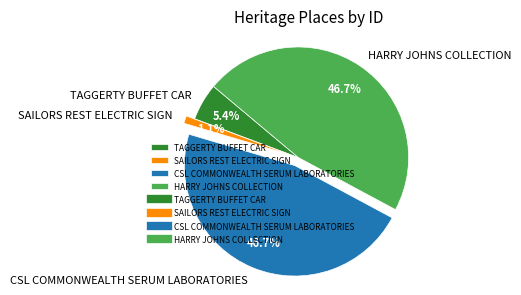

What percentage is the SAILORS REST ELECTRIC SIGN slice, to the nearest percent?

1%